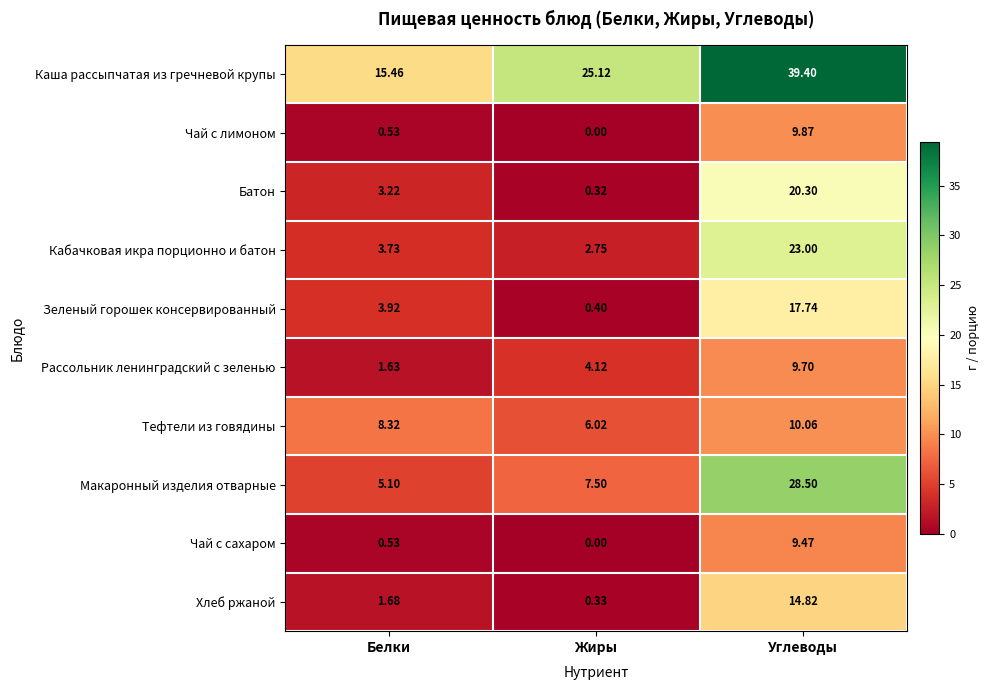

Which category has the lowest value in the Батон series?

Жиры